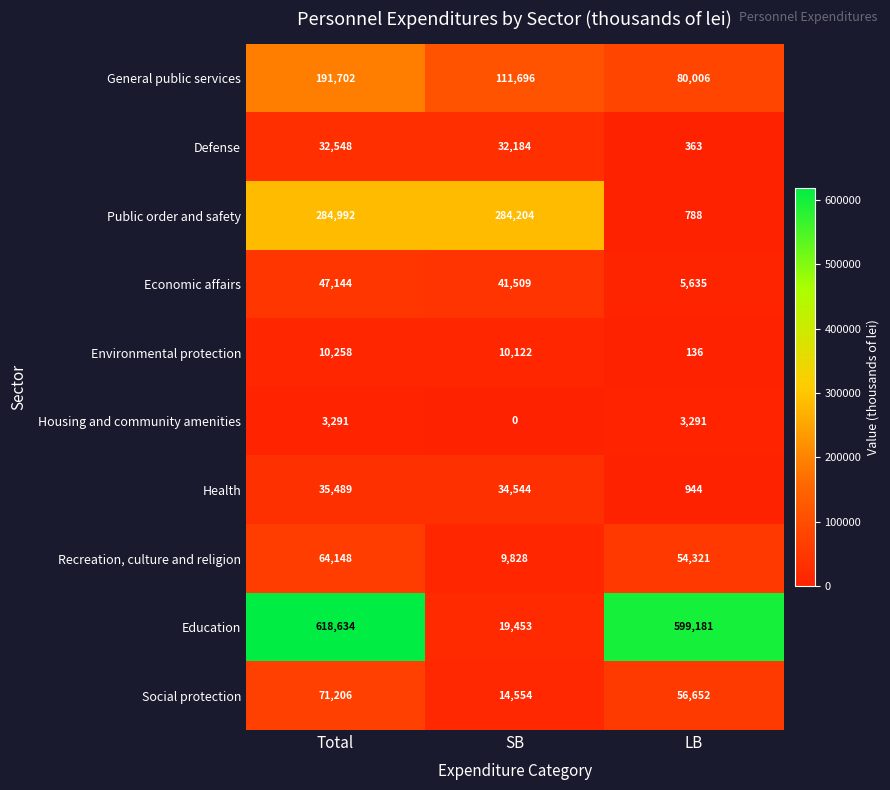

List the series in order of their peak value, lowest first.

Housing and community amenities, Environmental protection, Defense, Health, Economic affairs, Recreation, culture and religion, Social protection, General public services, Public order and safety, Education